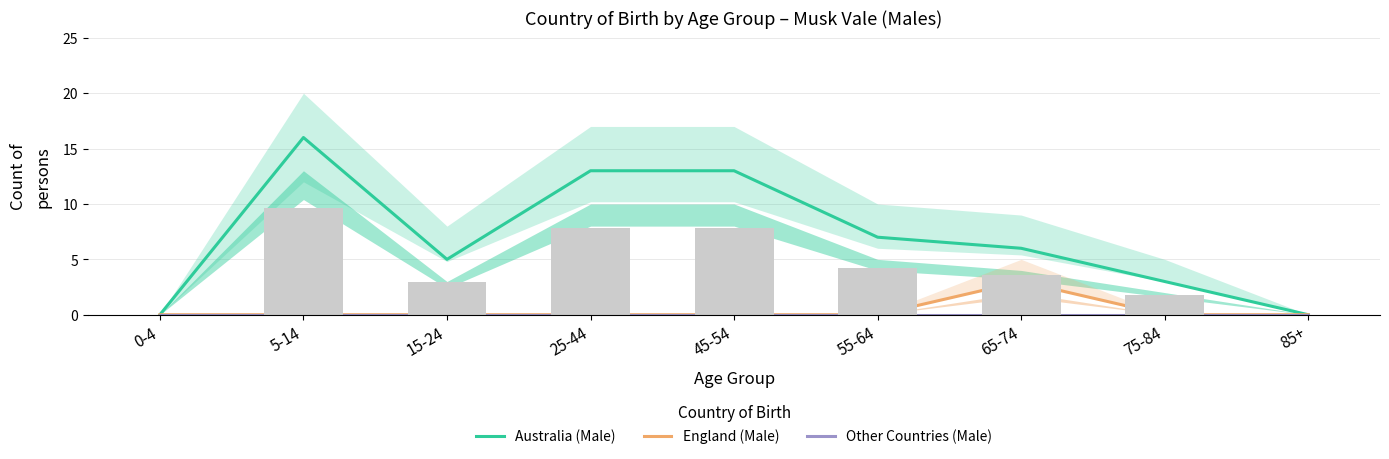

How many groups of bars are there?

9